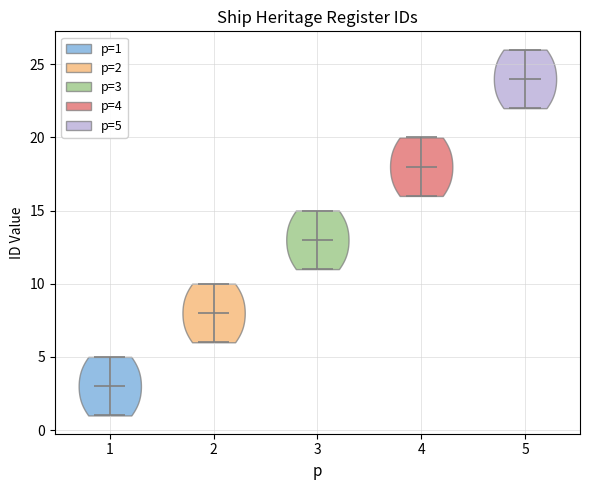

Reading left to right, read every violin against the y-axis: where its median line is, and the lowest and highest points it reaches. The values are not printed on the chart, so give them approximately, as read against the axis.

1: median line 3, lowest point 1, highest point 5
2: median line 8, lowest point 6, highest point 10
3: median line 13, lowest point 11, highest point 15
4: median line 18, lowest point 16, highest point 20
5: median line 24, lowest point 22, highest point 26